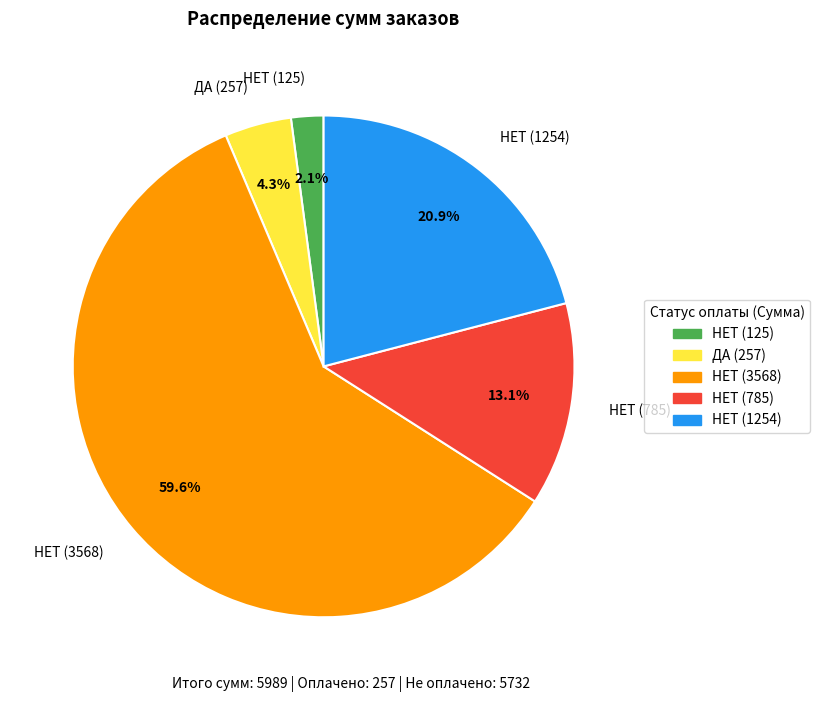

True or false: НЕТ (125) accounts for 2% of the total.

True